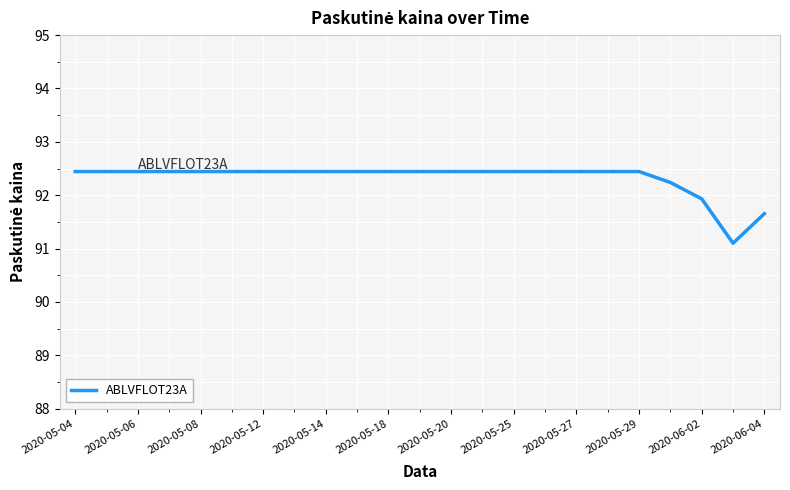

What is the maximum value shown in the chart?

92.4